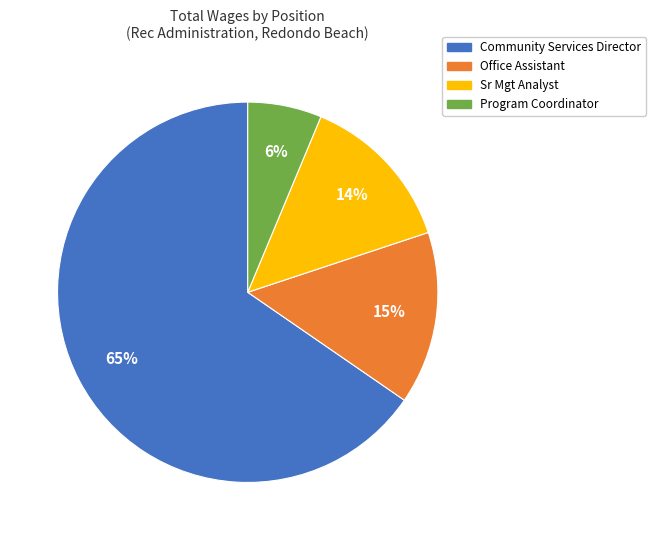

What percentage is the Office Assistant slice, to the nearest percent?

15%